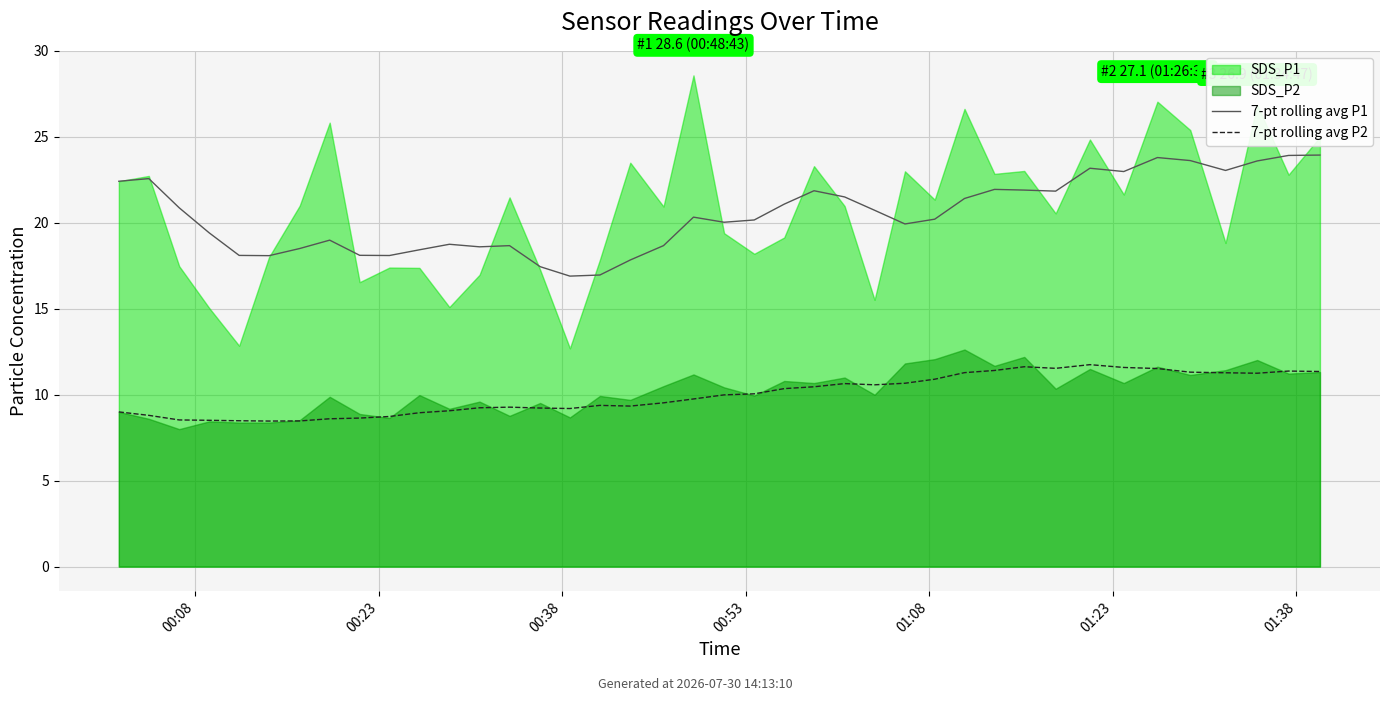

What is the sum of the 7-pt rolling avg P1 values at 30 and 23?

43.8